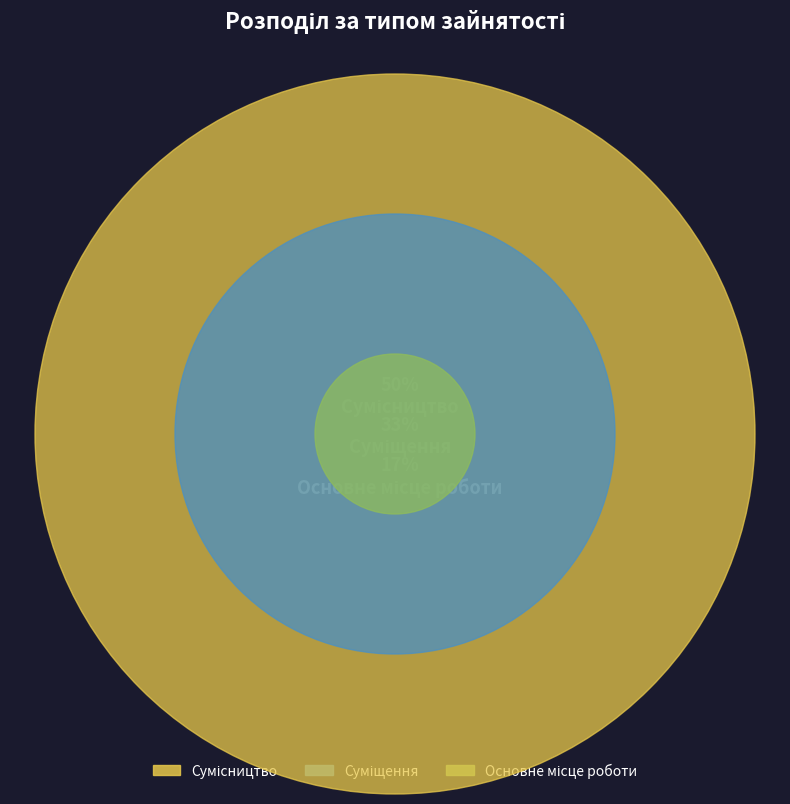

What percentage is the Основне місце роботи slice, to the nearest percent?

17%